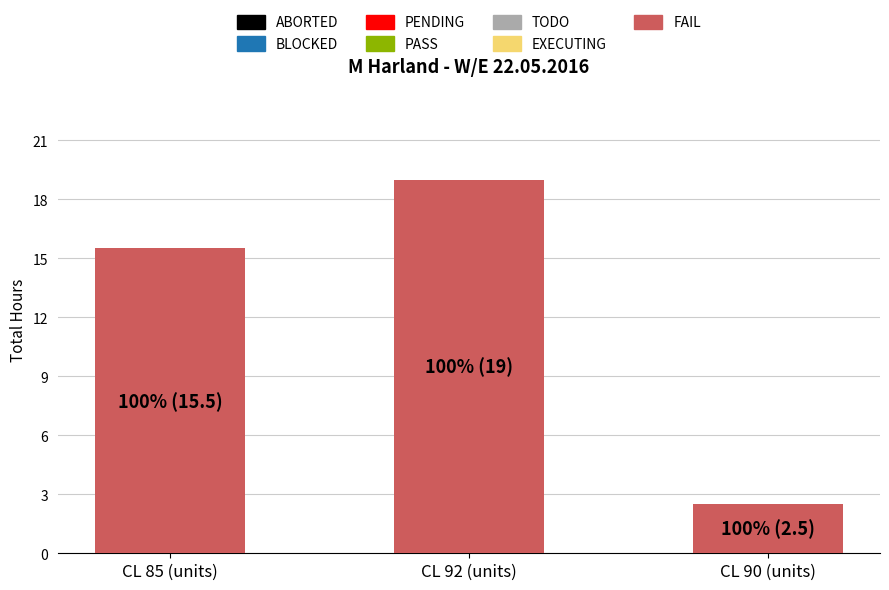

Which label corresponds to the largest value in the chart?

CL 92 (units)